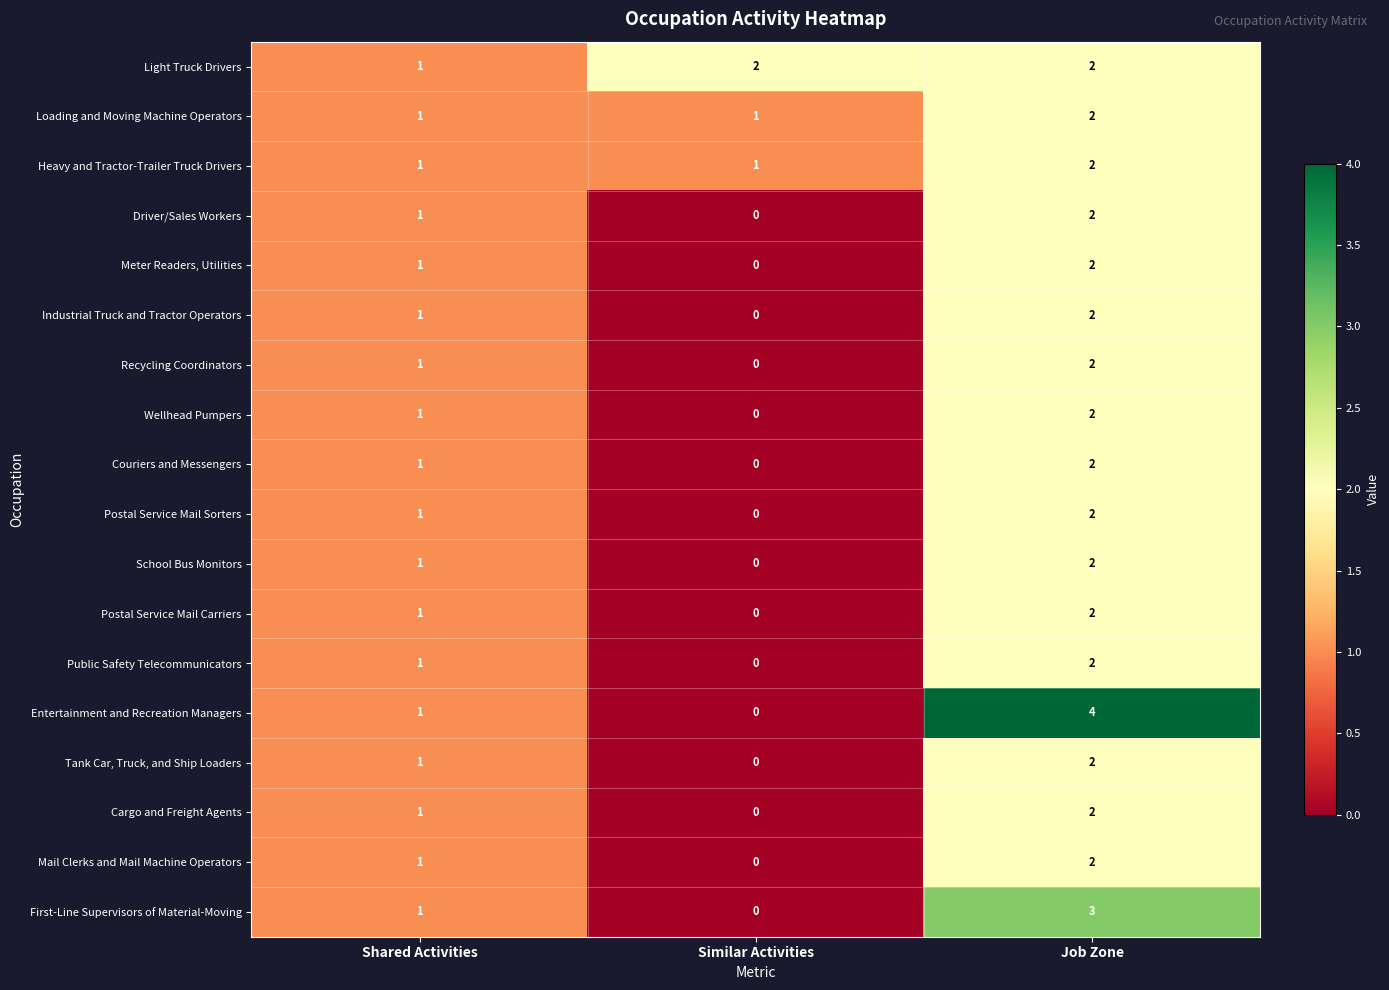

Which category has the highest value in the Postal Service Mail Carriers series?

Job Zone